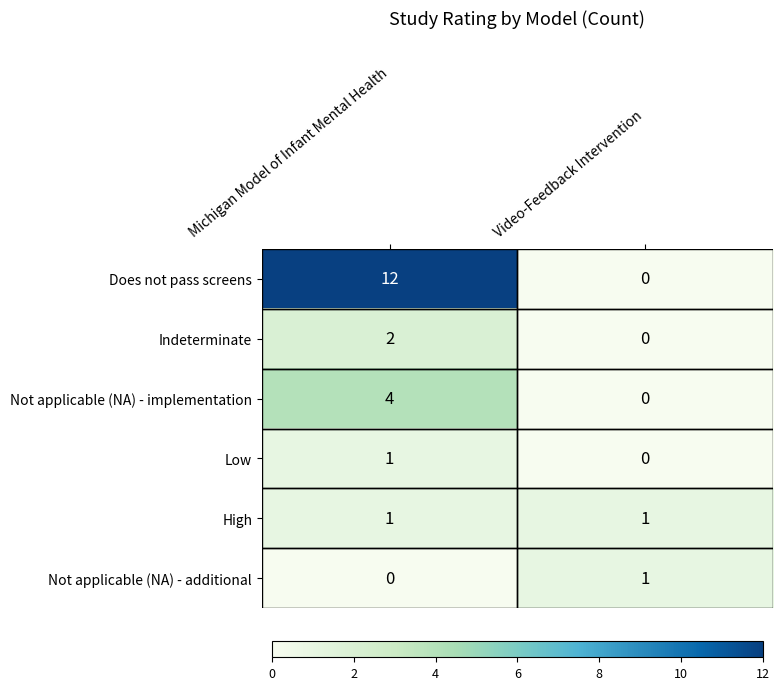

Read the Does not pass screens value at Michigan Model of Infant Mental Health.

12